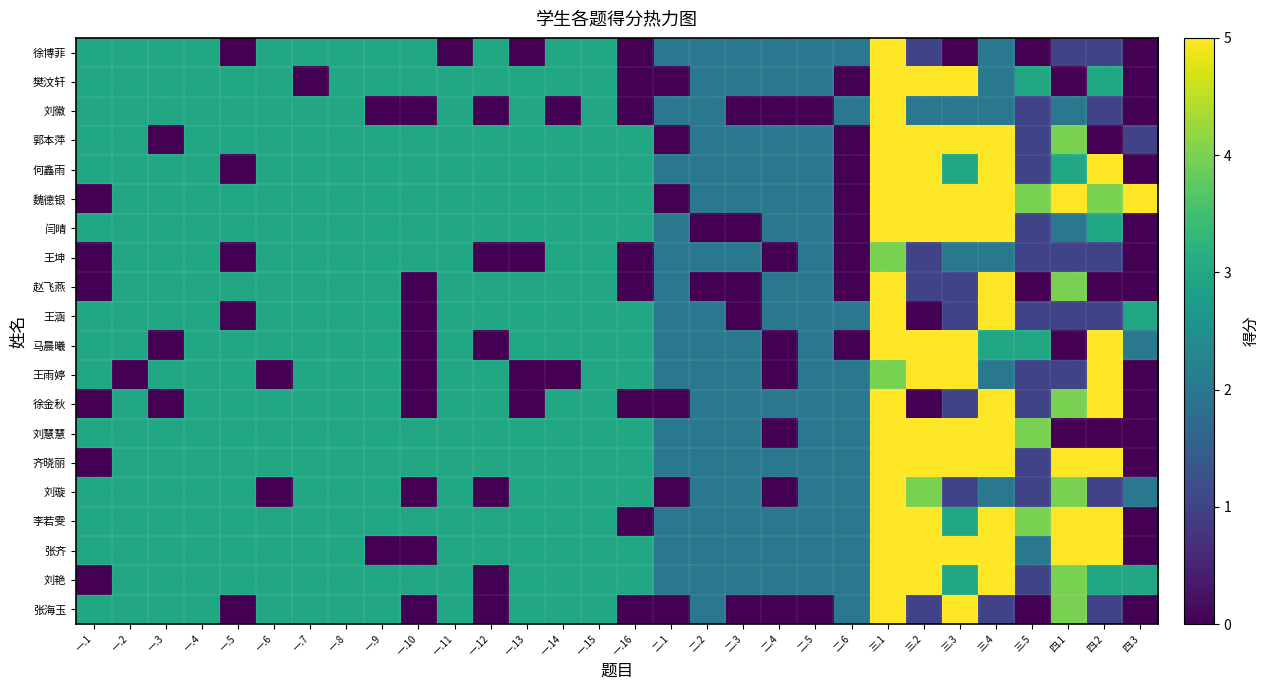

Between 一.6 and 一.7, which is larger?

一.6